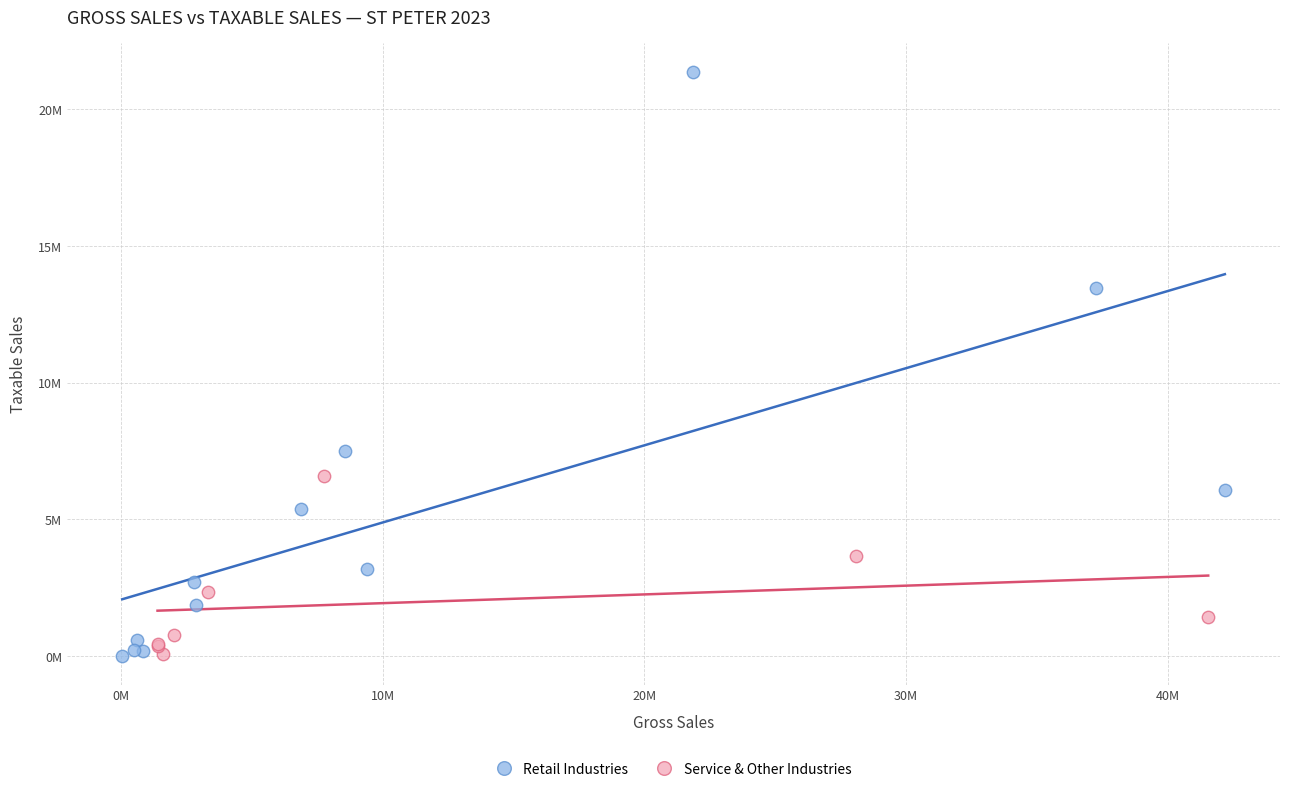

What are all the series names shown in the legend?

Retail Industries, Service & Other Industries